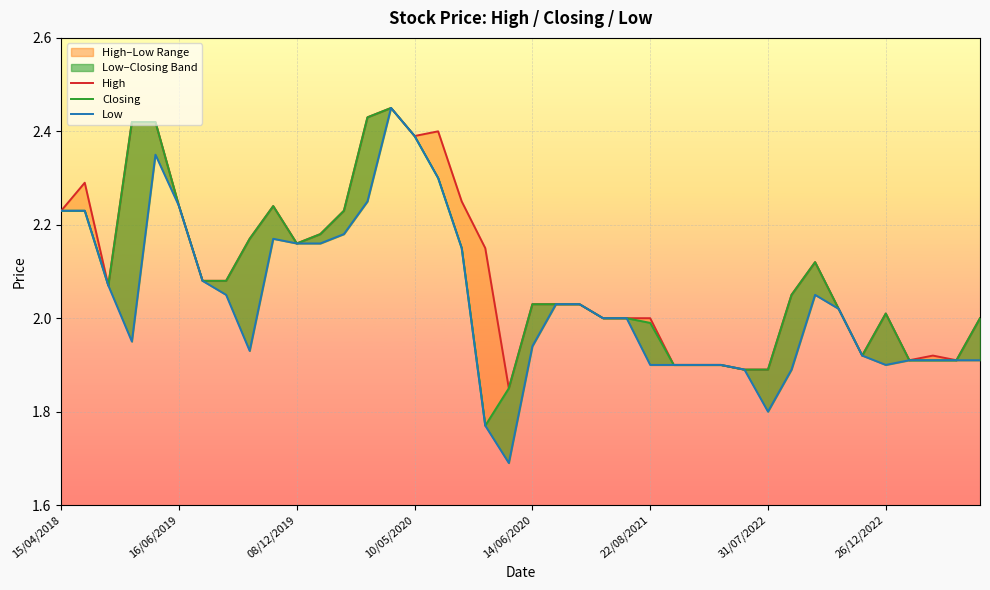

What is the average value of the High series?

2.1